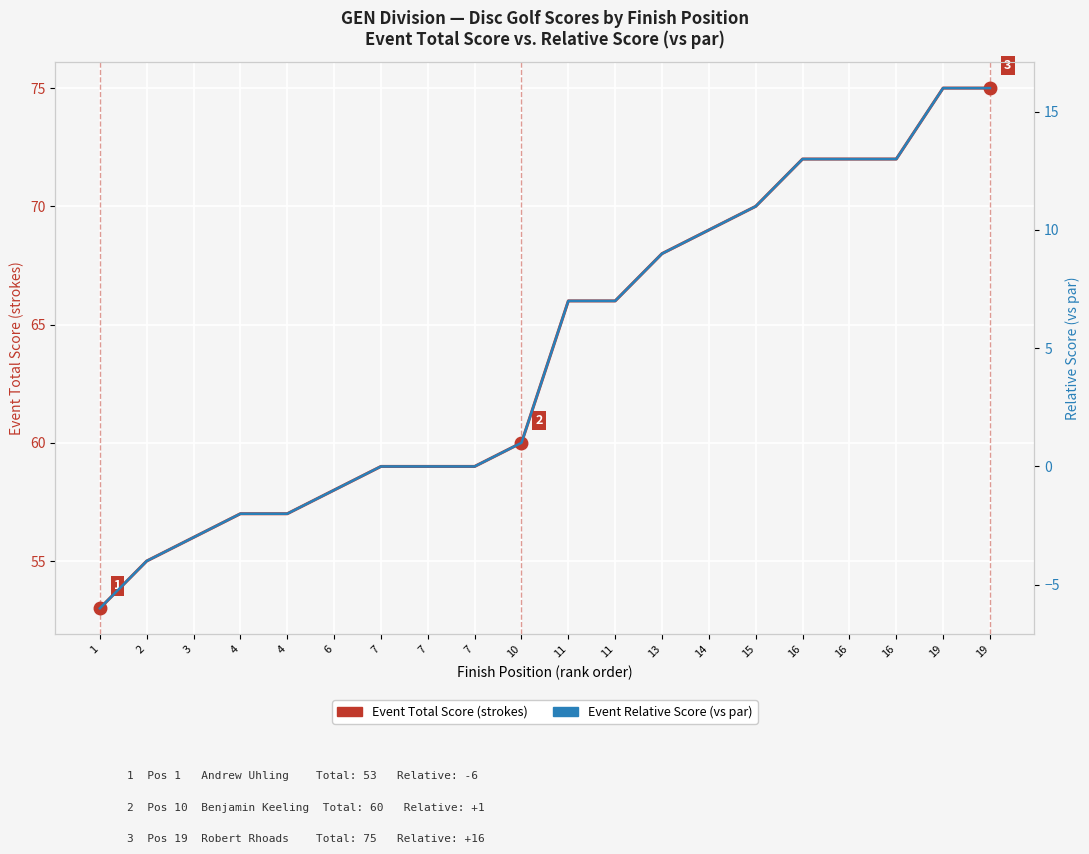

What is the total value across all series at 3?

53